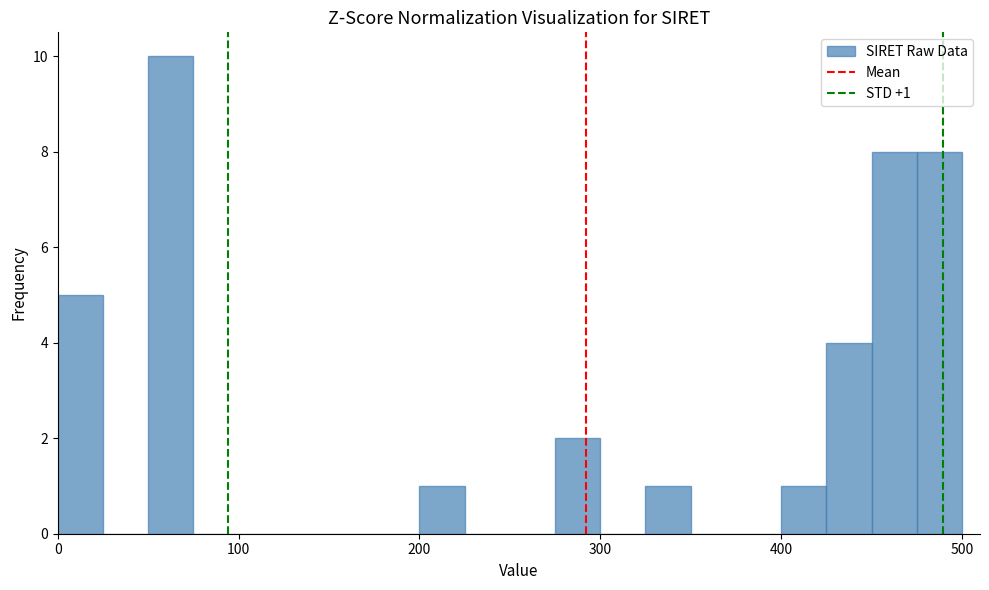

Read against the x-axis, roughly where is the centre of the tallest bar?

60